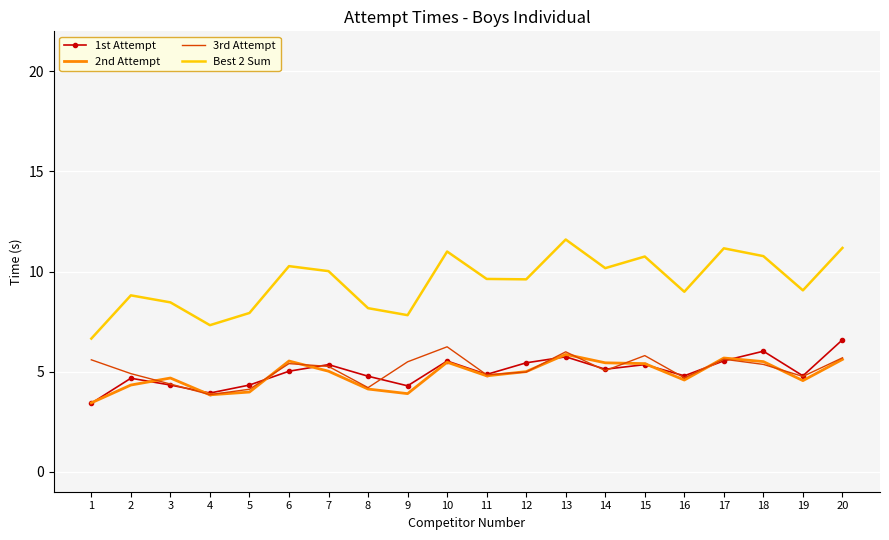

Is the value of 3rd Attempt at 4 greater than the value of 1st Attempt at 17?

No